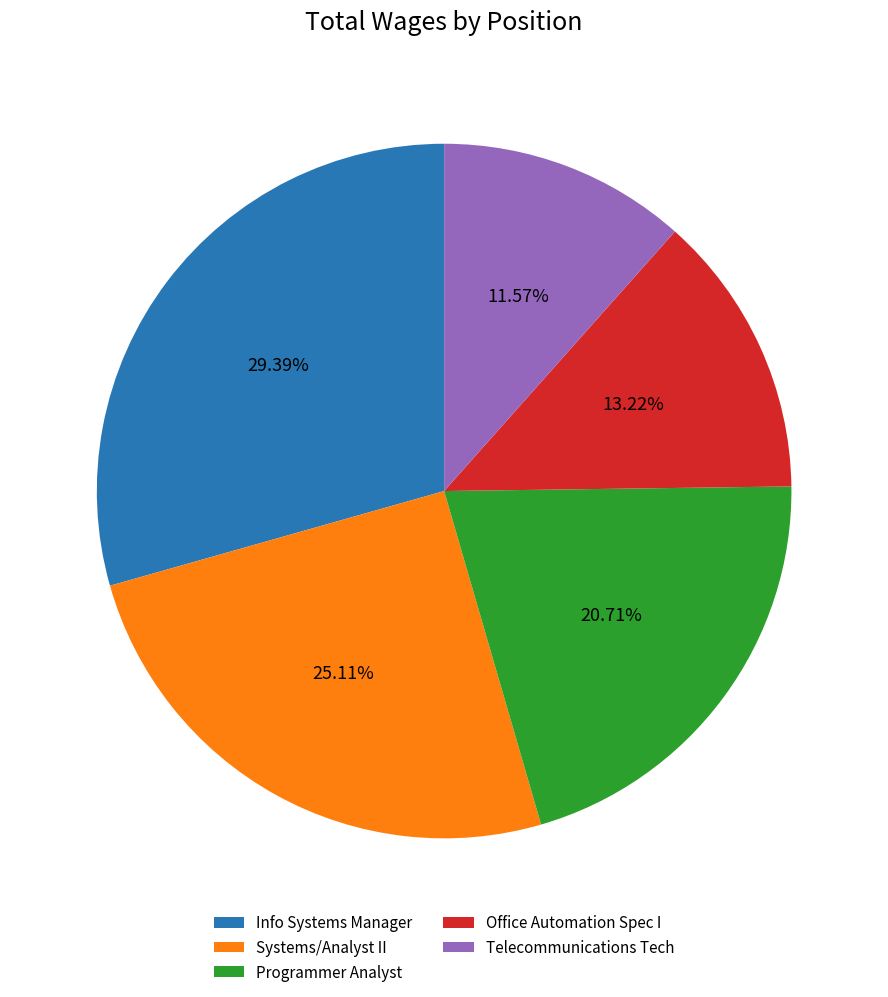

Rank the categories by value from lowest to highest.

Telecommunications Tech, Office Automation Spec I, Programmer Analyst, Systems/Analyst II, Info Systems Manager